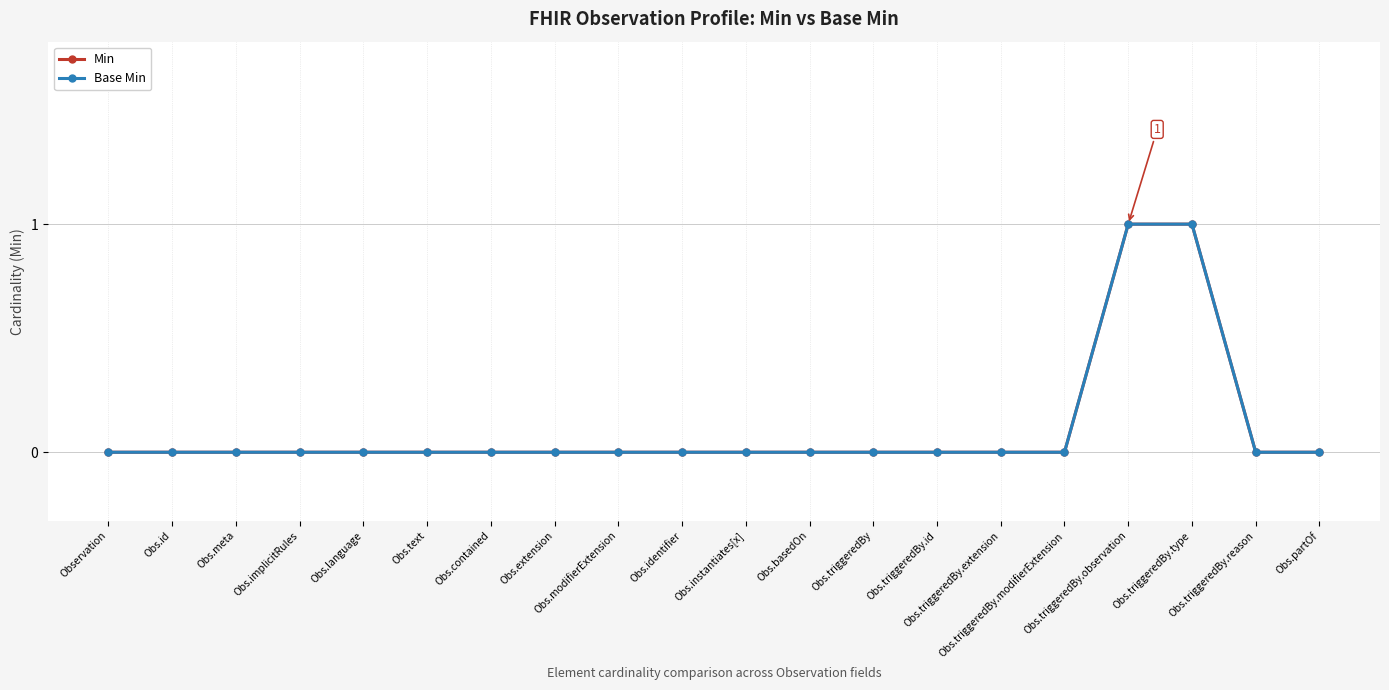

How many values in the Base Min series exceed 0?

2